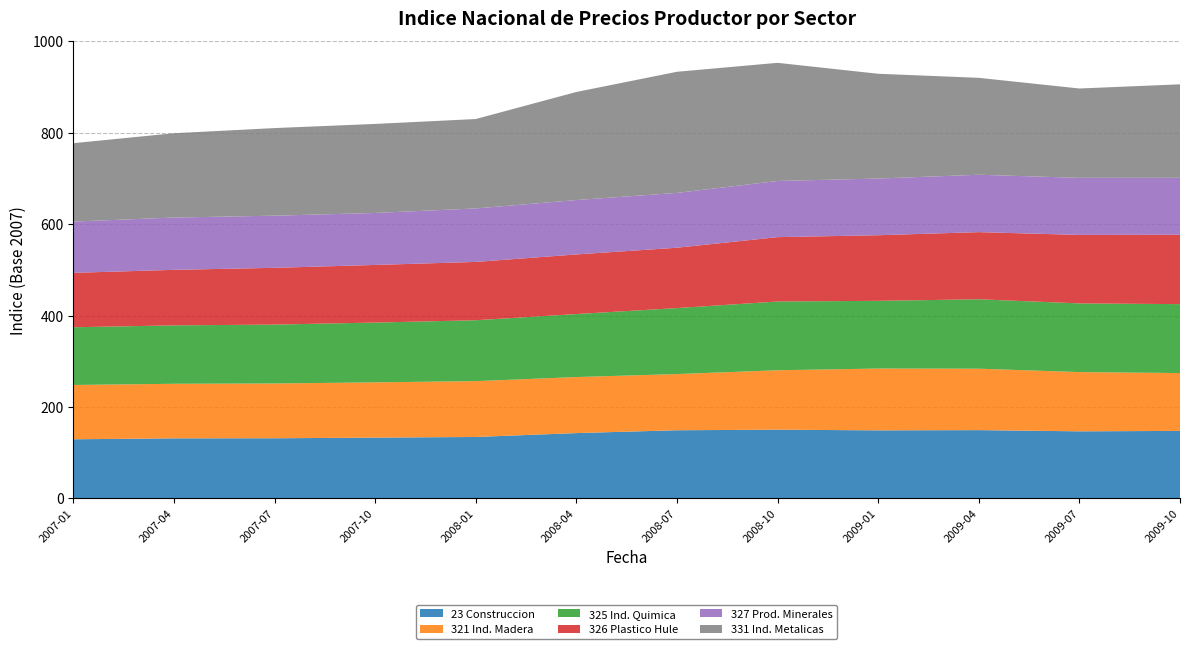

Reading left to right, what are all the values shown in this chart?

23 Construccion: 129.3	131.4	131.5	132.9	134.4	142.9	149.1	150.3	148.8	149.3	146.7	147.7
321 Ind. Madera: 118.8	119.4	119.9	120.9	122.2	122.6	122.9	130.0	135.2	134.4	129.6	126.5
325 Ind. Quimica: 126.3	127.8	128.8	130.9	133.2	137.8	144.4	150.4	148.1	151.9	150.3	150.8
326 Plastico Hule: 119.1	121.5	124.2	126.1	127.6	130.4	132.0	140.9	143.5	146.9	149.8	151.8
327 Prod. Minerales: 112.1	114.4	114.1	113.7	117.0	119.0	119.9	122.9	124.0	125.5	124.9	124.5
331 Ind. Metalicas: 171.5	184.5	191.7	194.8	195.7	236.5	265.0	258.5	229.3	212.1	195.4	204.6